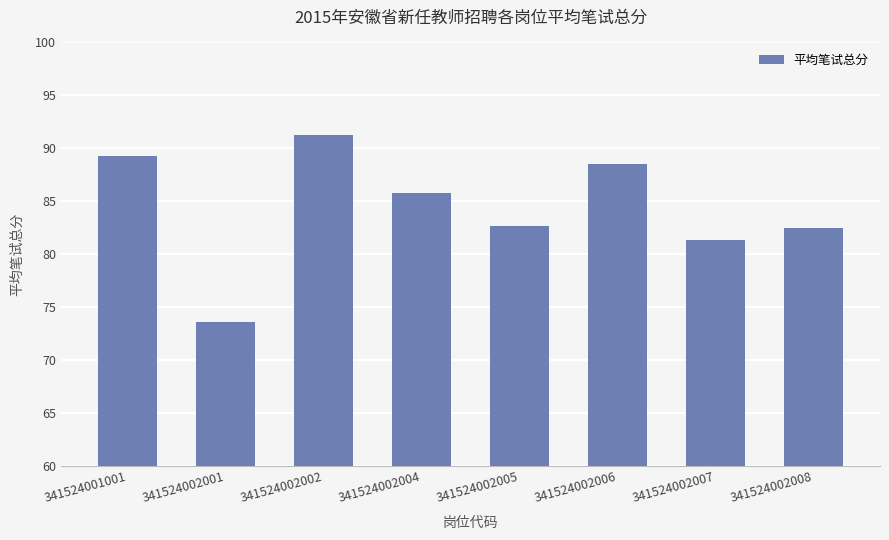

How many bars are there in total?

8